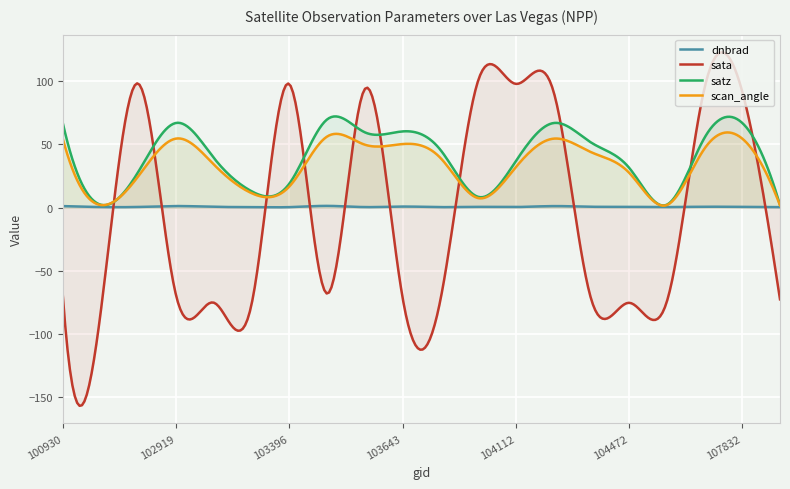

Reading left to right, what are all the values shown in this chart?

dnbrad: 100930=1.2	102671=0.5	102792=0.5	102919=1.3	103160=0.6	103279=0.4	103396=0.4	103524=1.4	103634=0.4	103643=0.9	103760=0.4	103997=0.6	104112=0.5	104346=1.2	104355=0.7	104472=0.6	105485=0.4	107659=0.7	107832=0.6	108193=0.4
sata: 100930=-69.2	102671=-83.7	102792=98.1	102919=-69.3	103160=-75.2	103279=-76.6	103396=97.8	103524=-68.0	103634=93.8	103643=-70.9	103760=-73.6	103997=100.1	104112=97.9	104346=91.9	104355=-72.6	104472=-75.3	105485=-74.5	107659=94.5	107832=91.7	108193=-72.5
satz: 100930=67.0	102671=2.3	102792=28.3	102919=67.0	103160=39.4	103279=13.0	103396=18.9	103524=69.7	103634=59.6	103643=60.3	103760=45.8	103997=8.6	104112=36.6	104346=66.9	104355=51.4	104472=31.6	105485=2.3	107659=55.2	107832=67.0	108193=2.0
scan_angle: 100930=54.6	102671=2.1	102792=24.8	102919=54.6	103160=34.2	103279=11.5	103396=16.7	103524=56.2	103634=49.8	103643=50.3	103760=39.5	103997=7.6	104112=31.9	104346=54.5	104355=43.8	104472=27.7	105485=2.0	107659=46.7	107832=54.6	108193=1.8